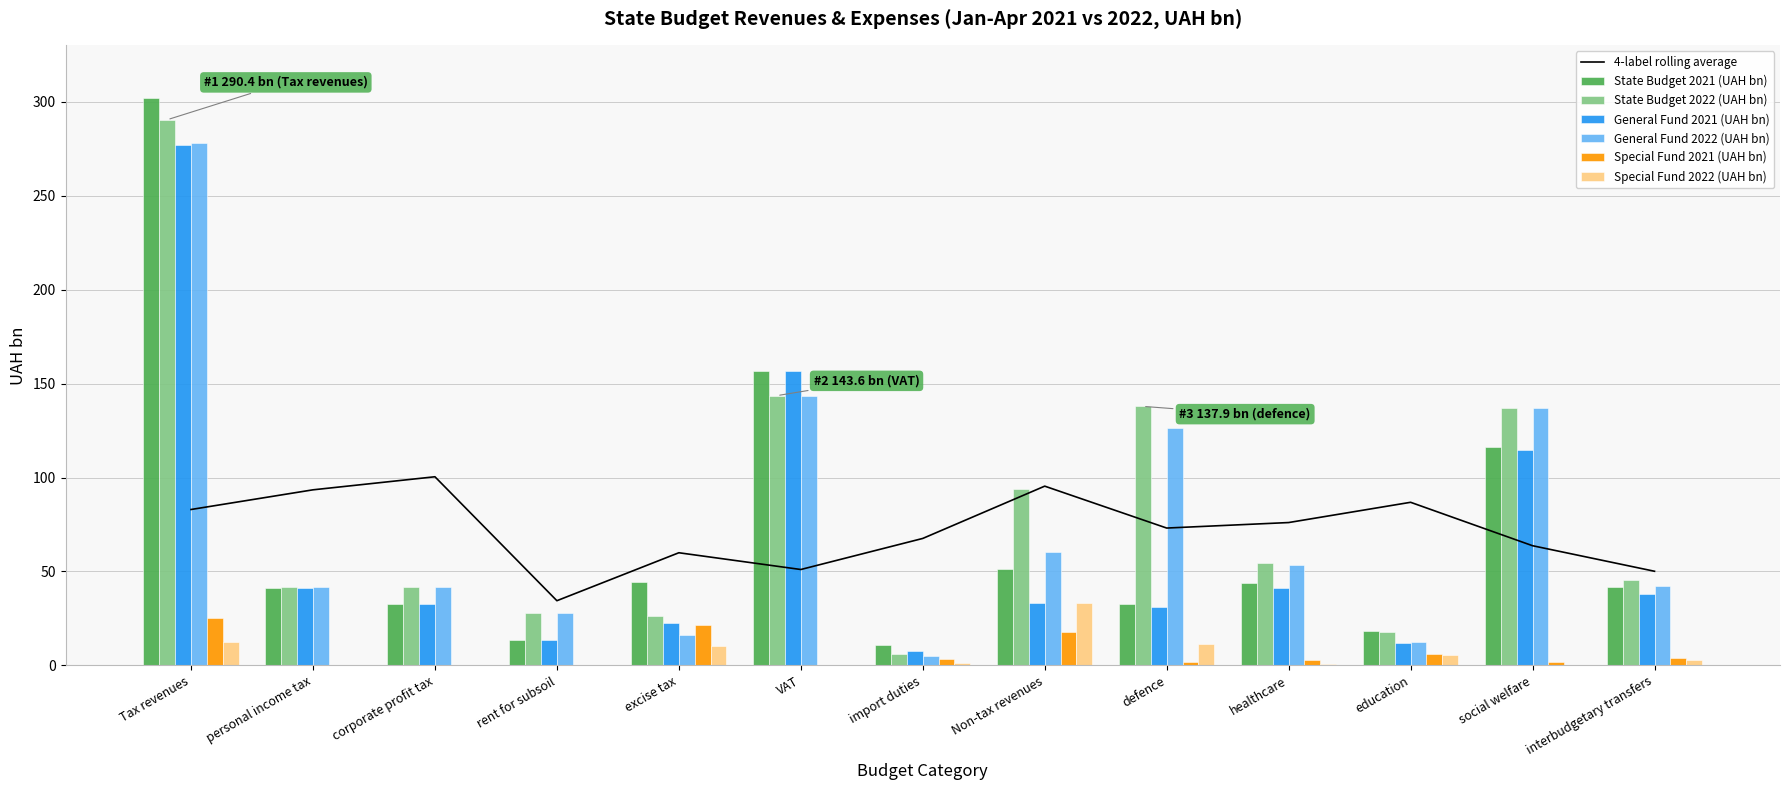

Rank the categories by Special Fund 2021 (UAH bn) value from lowest to highest.

personal income tax, corporate profit tax, rent for subsoil, VAT, social welfare, defence, healthcare, import duties, interbudgetary transfers, education, Non-tax revenues, excise tax, Tax revenues